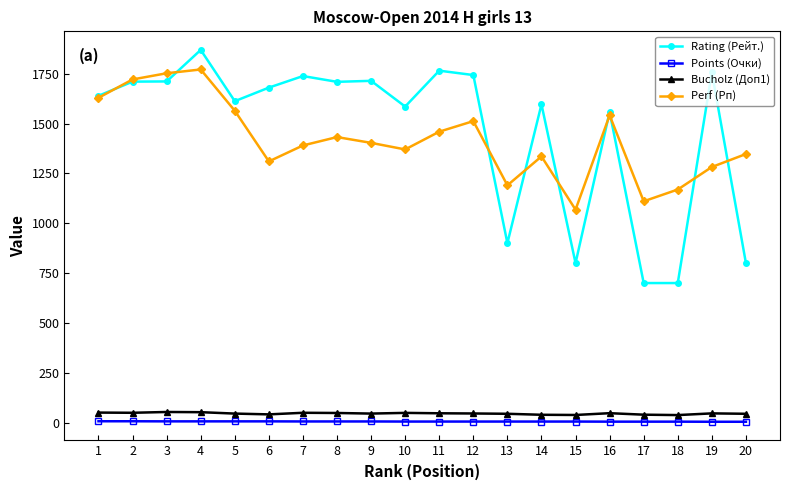

True or false: Perf (Рп) and Points (Очки) cross at least once.

False